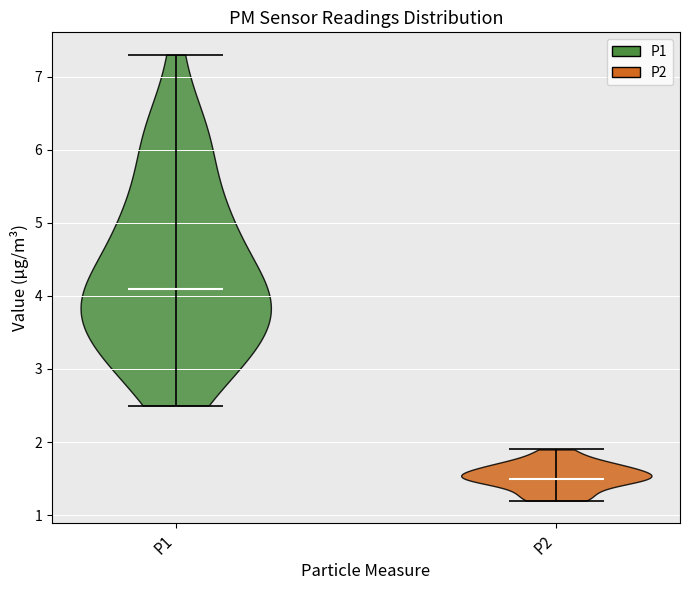

Reading left to right, read every violin against the y-axis: where its median line is, and the lowest and highest points it reaches. The values are not printed on the chart, so give them approximately, as read against the axis.

P1: median line 4.1, lowest point 2.5, highest point 7.3
P2: median line 1.5, lowest point 1.2, highest point 1.9